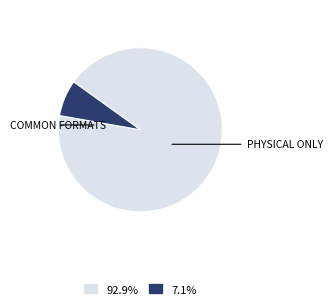

Does any single category account for the majority?

Yes